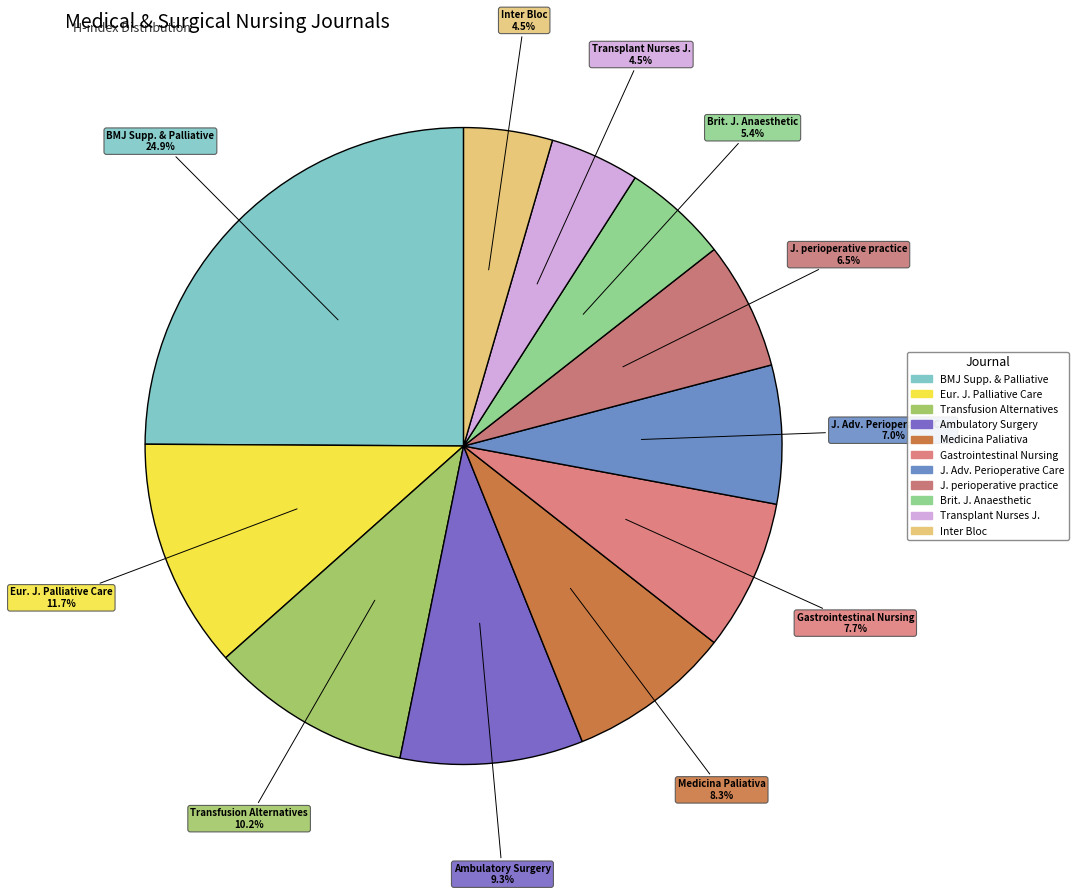

How many slices are in this pie chart?

11